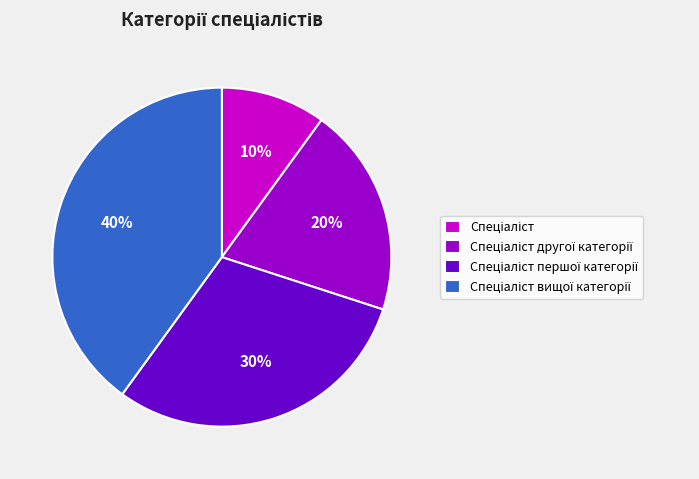

To the nearest percent, what is the average slice percentage?

25%